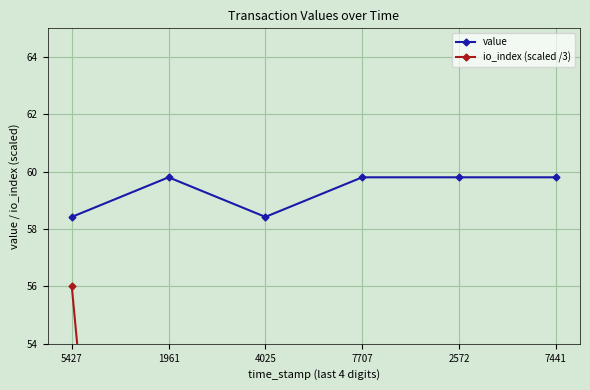

What is the difference between the highest and lowest values at 2572?

59.1